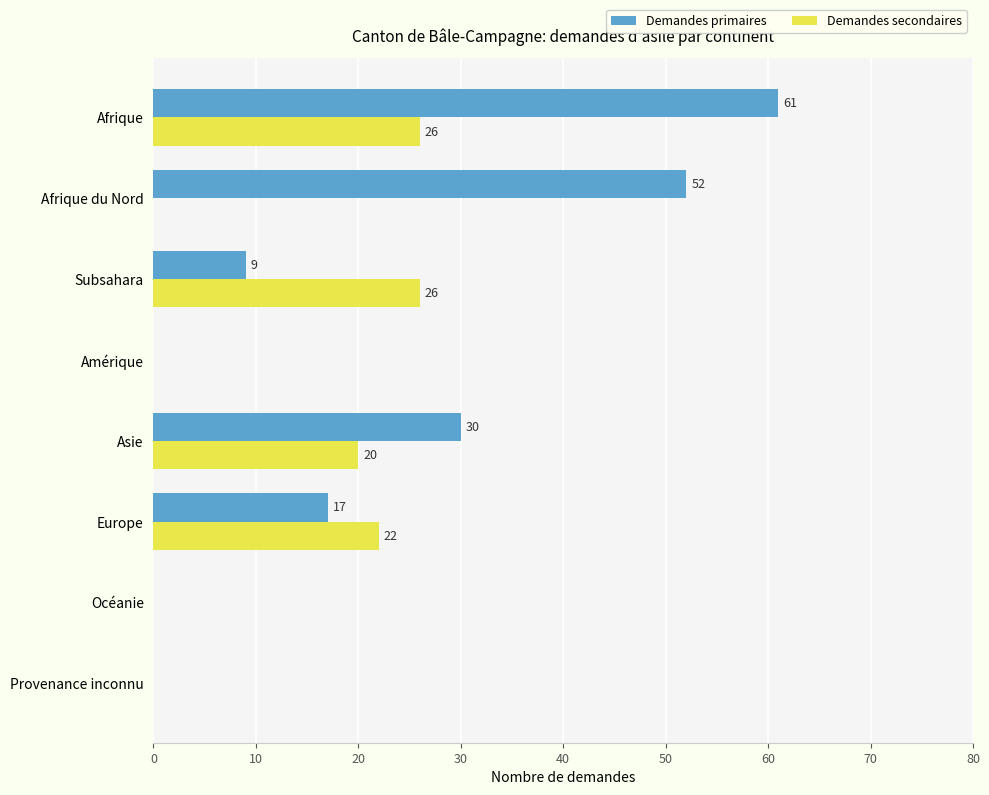

Count the Demandes secondaires values in the range 0 to 26.

8